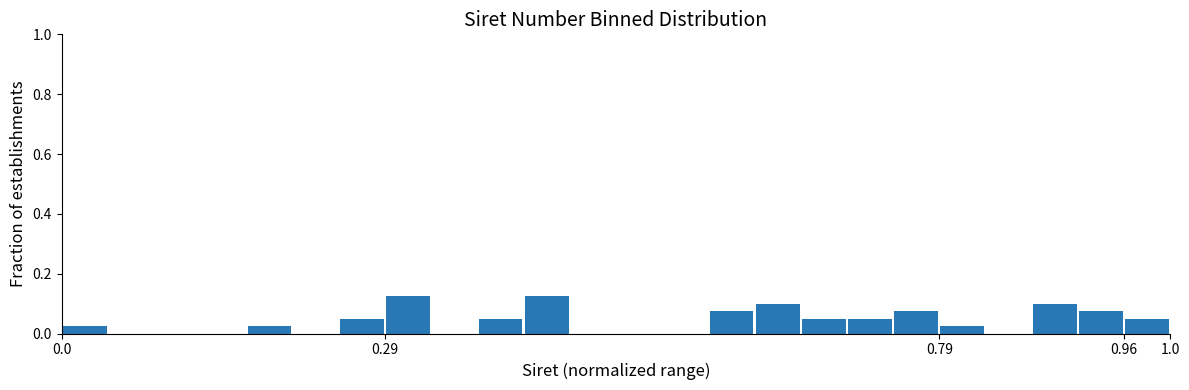

Reading left to right, transcribe this chart: for each bar, give the range it covers on the x-axis and its height. Neither the bar edges nor the heights are printed on the chart, so give them approximately, as read against the axes.

0.000 to 0.040: 0.02
0.040 to 0.085: 0
0.085 to 0.125: 0
0.125 to 0.165: 0
0.165 to 0.210: 0.02
0.210 to 0.250: 0
0.250 to 0.290: 0.06
0.290 to 0.335: 0.12
0.335 to 0.375: 0
0.375 to 0.415: 0.06
0.415 to 0.460: 0.12
0.460 to 0.500: 0
0.500 to 0.540: 0
0.540 to 0.585: 0
0.585 to 0.625: 0.08
0.625 to 0.665: 0.10
0.665 to 0.710: 0.06
0.710 to 0.750: 0.06
0.750 to 0.790: 0.08
0.790 to 0.835: 0.02
0.835 to 0.875: 0
0.875 to 0.915: 0.10
0.915 to 0.960: 0.08
0.960 to 1.000: 0.06